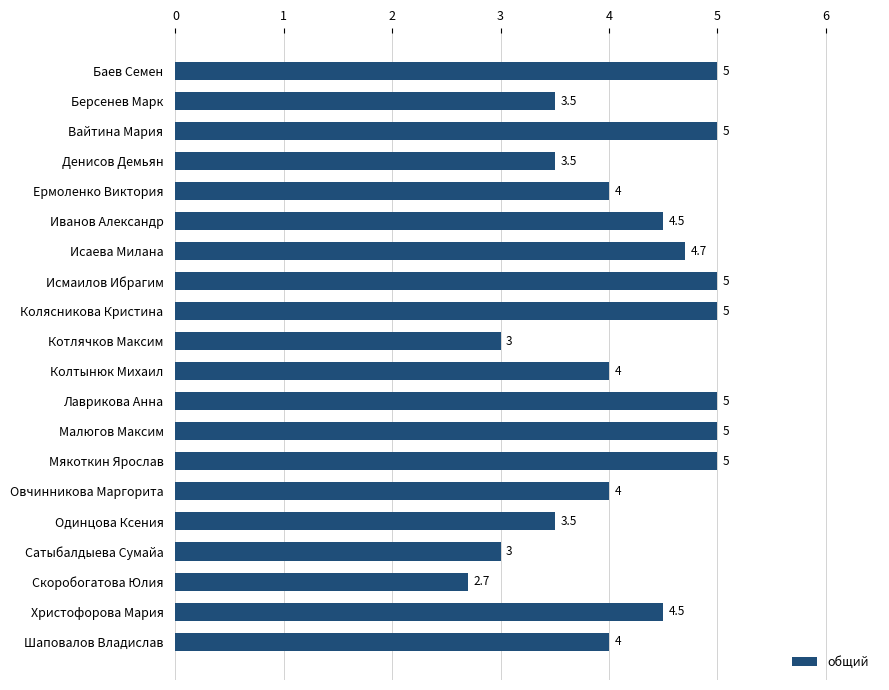

Which label corresponds to the smallest value in the chart?

Скоробогатова Юлия